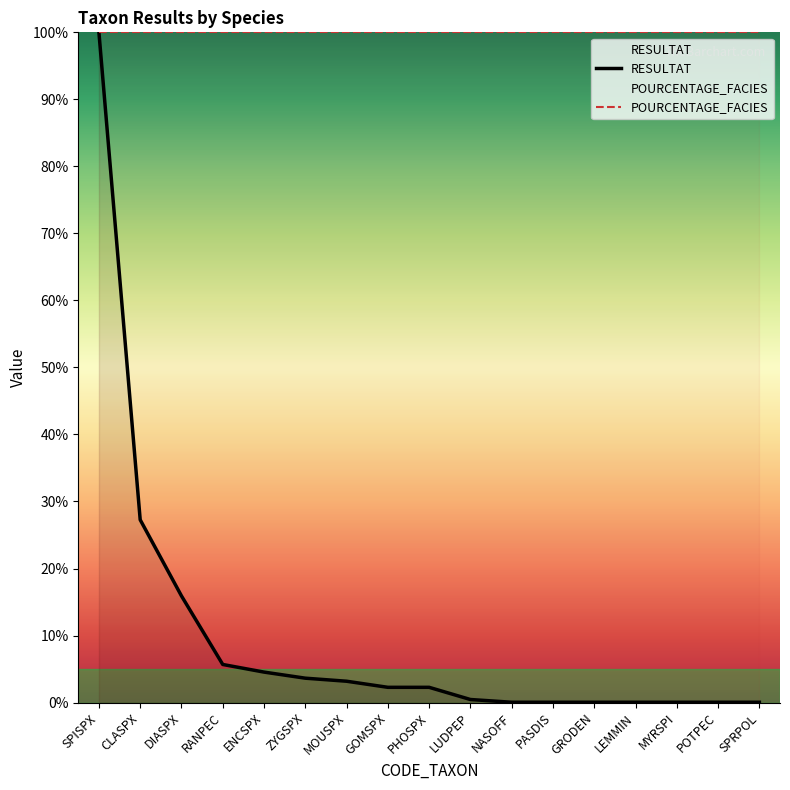

What is the sum of the values at ZYGSPX and POTPEC?

3.7